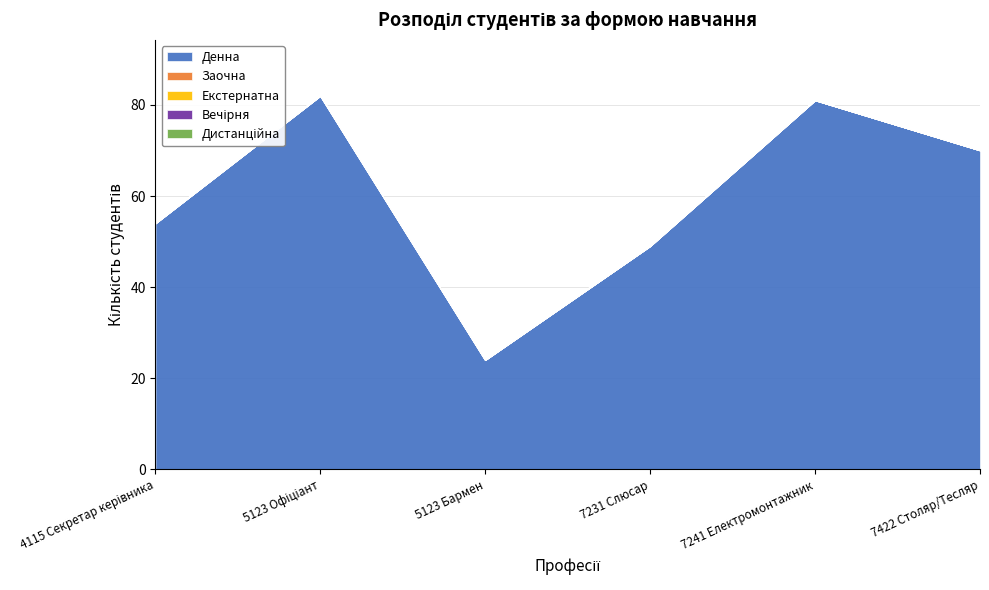

What position from the right is 5123 Бармен?

4